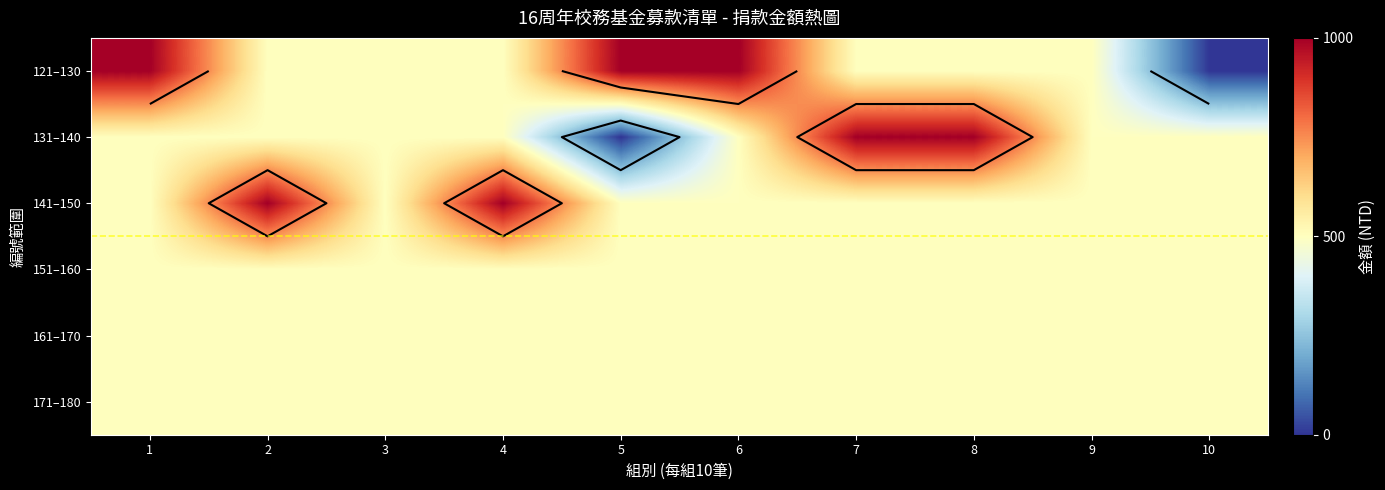

Which label corresponds to the smallest value in the chart?

10